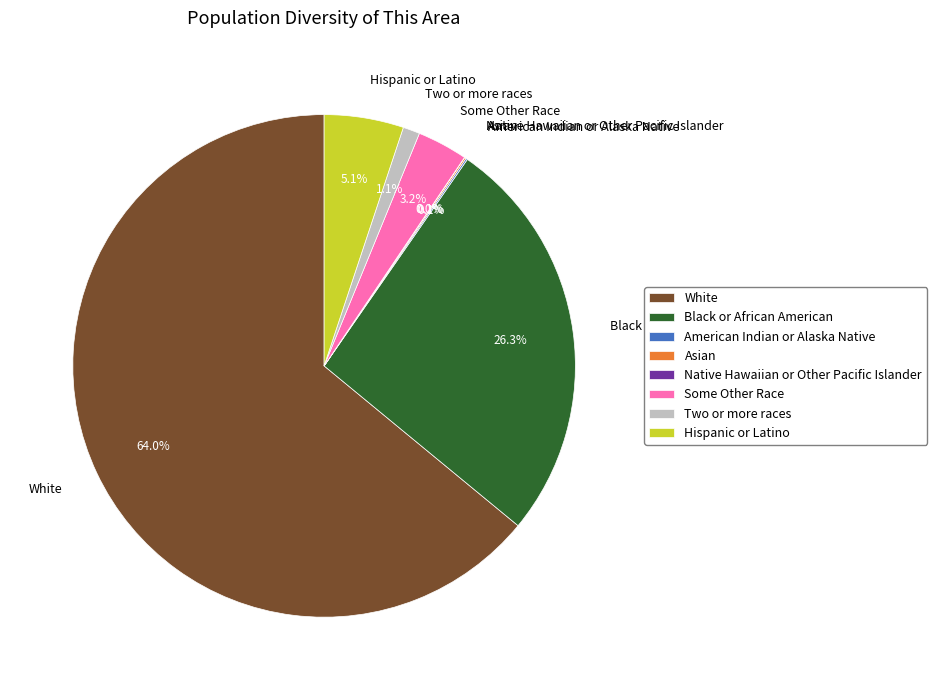

To the nearest percent, what is the difference between the largest and smallest slice percentages?

64%